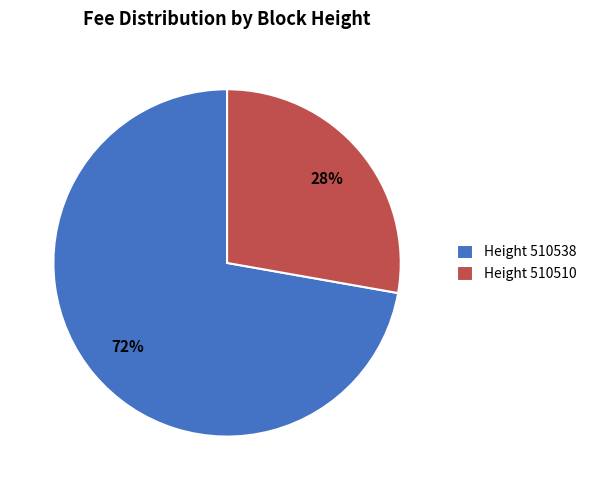

What is the smallest slice in the pie chart?

Height 510510